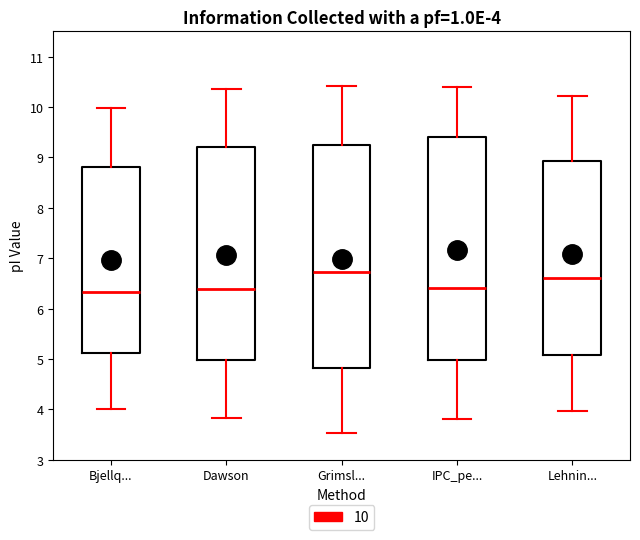

Which box has the highest median line?

Grimsl...